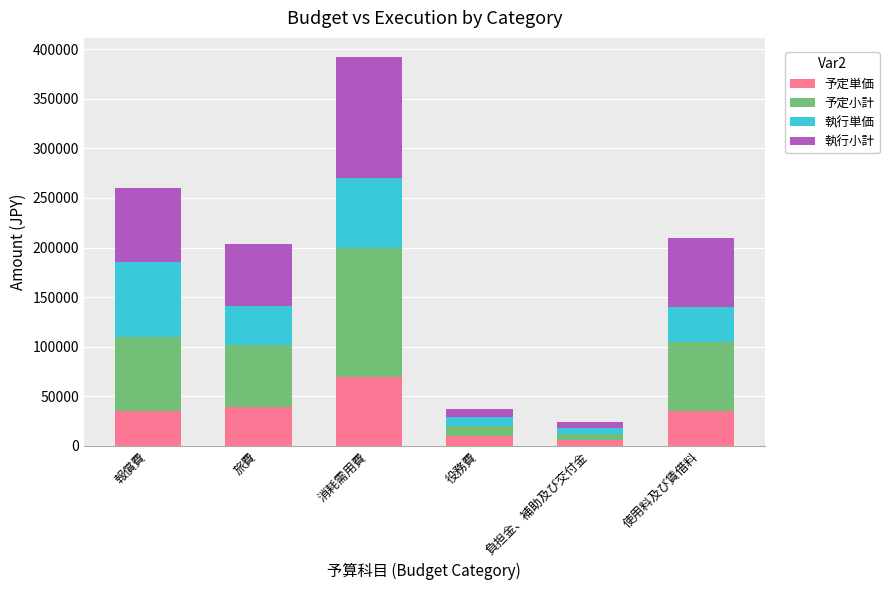

What is the total value across all series at 旅費?

203510